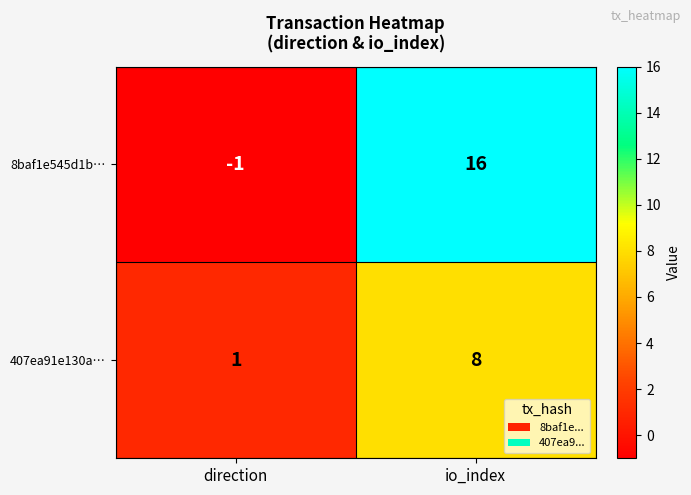

At which category is the sum across all series the highest?

io_index